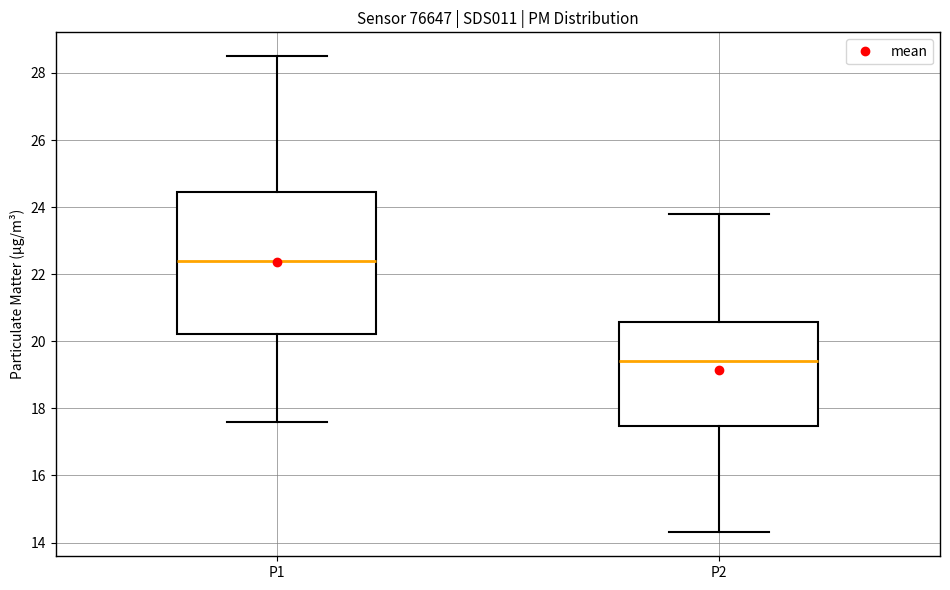

Where is the upper edge of the box for P2 on the y-axis? The values are not printed on the chart, so give them approximately, as read against the axis.

20.6